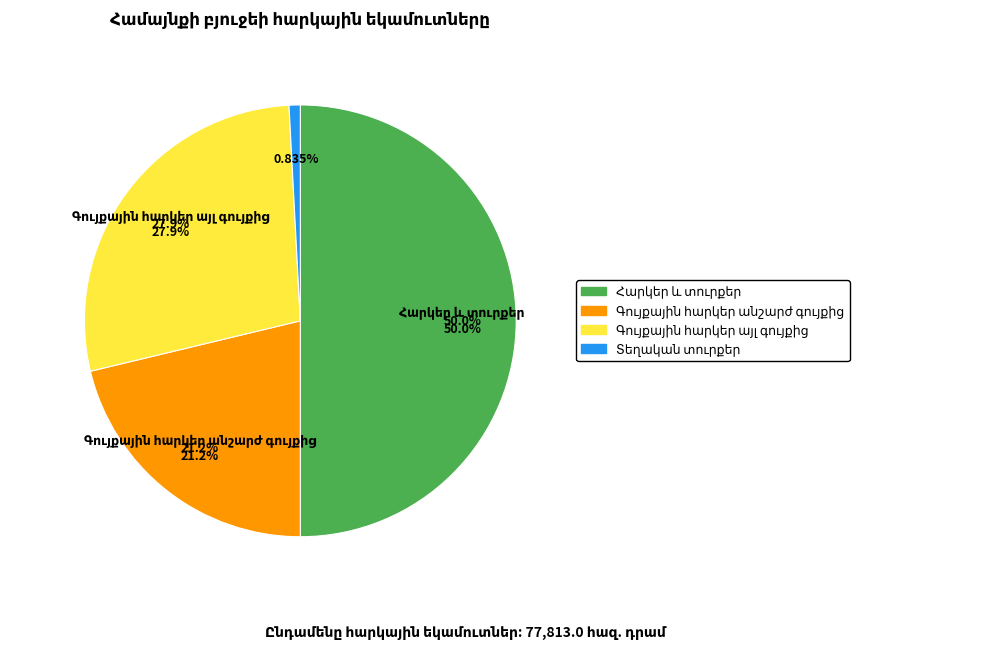

To the nearest percent, what portion does Գույքային հարկեր անշարժ գույքից represent?

21%